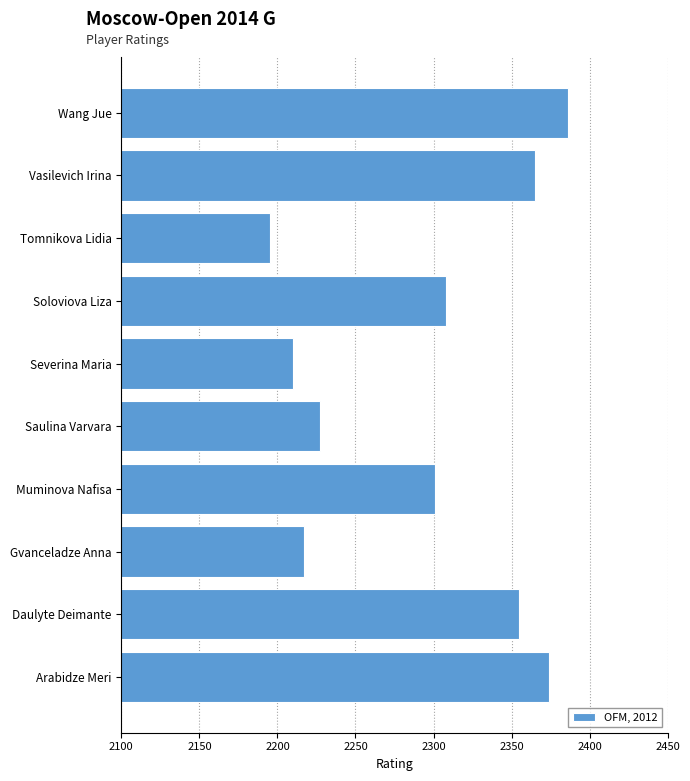

Reading bottom to top, transcribe all the data shown in this chart.

Arabidze Meri=2374	Daulyte Deimante=2355	Gvanceladze Anna=2217	Muminova Nafisa=2301	Saulina Varvara=2227	Severina Maria=2210	Soloviova Liza=2308	Tomnikova Lidia=2195	Vasilevich Irina=2365	Wang Jue=2386